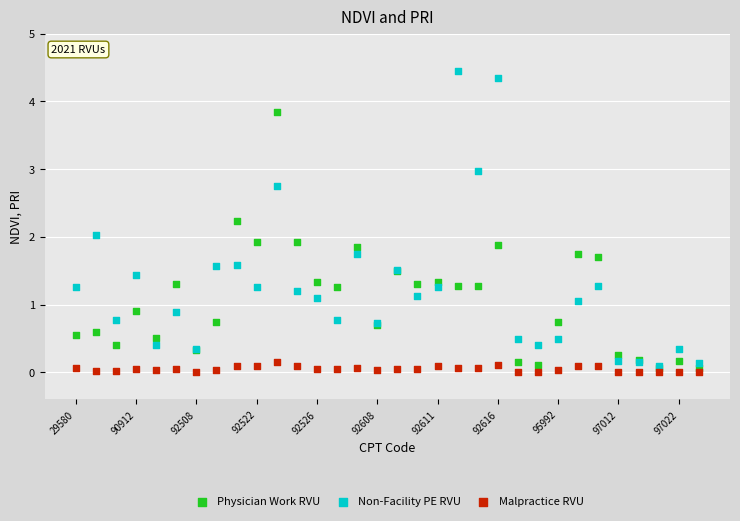

Which series contains the lowest Y value?

Malpractice RVU